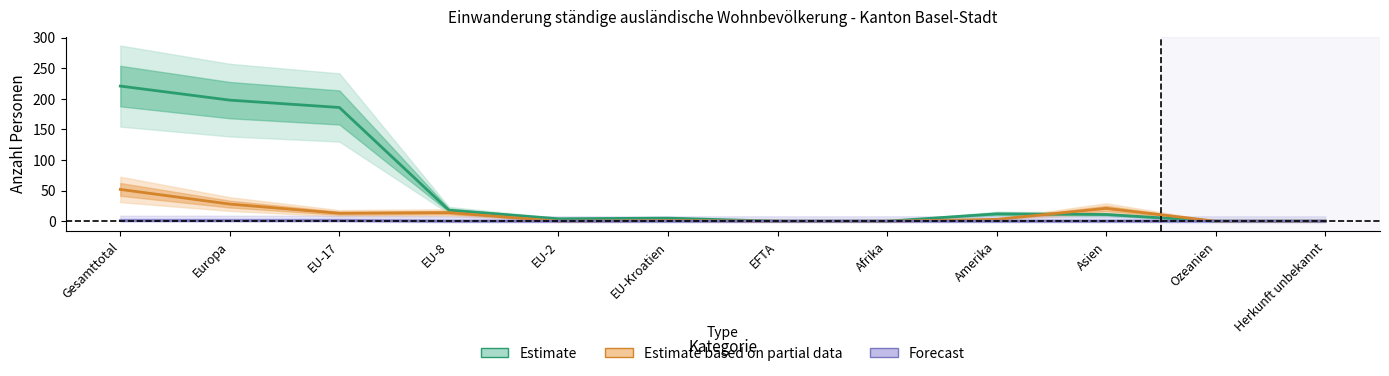

In Estimate, how many points are lower than both neighbors (excluding endpoints)?

1